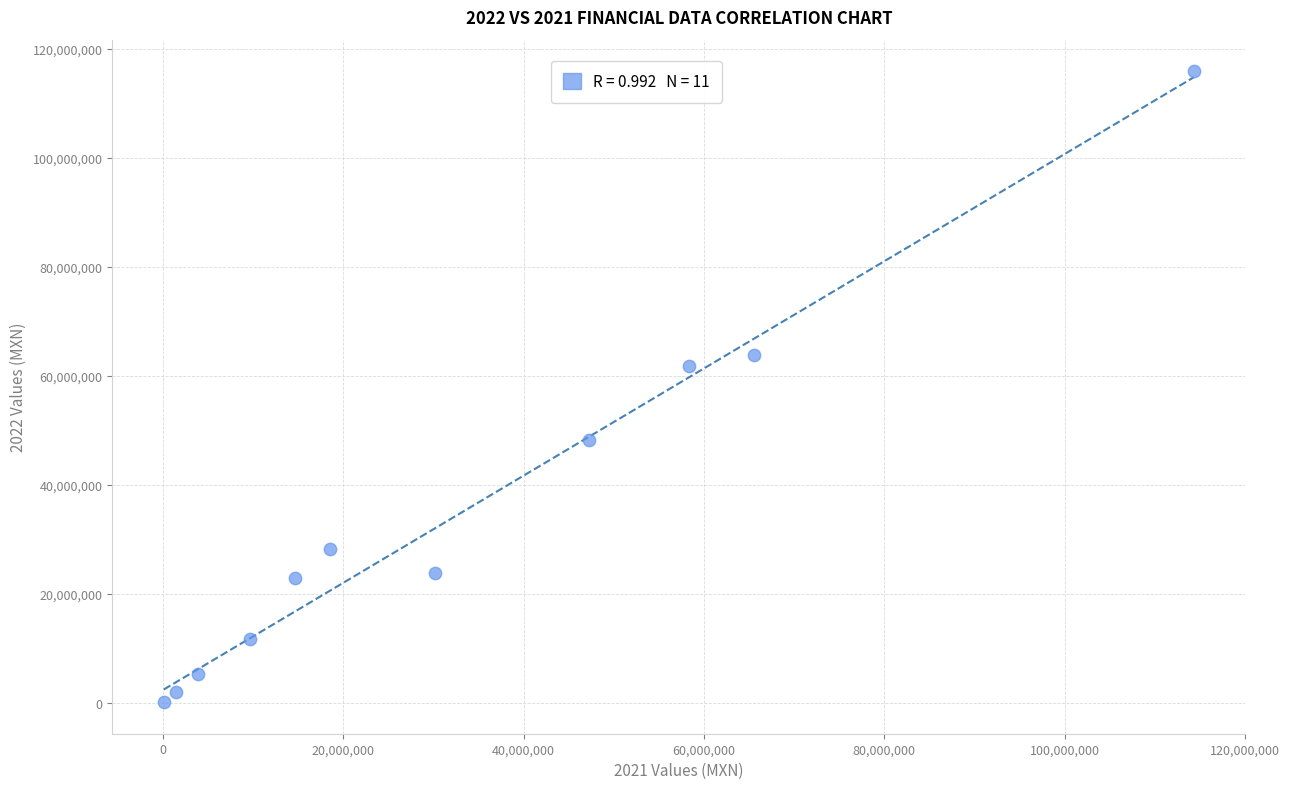

What is the range of X values (max minus min)?

114241036.6